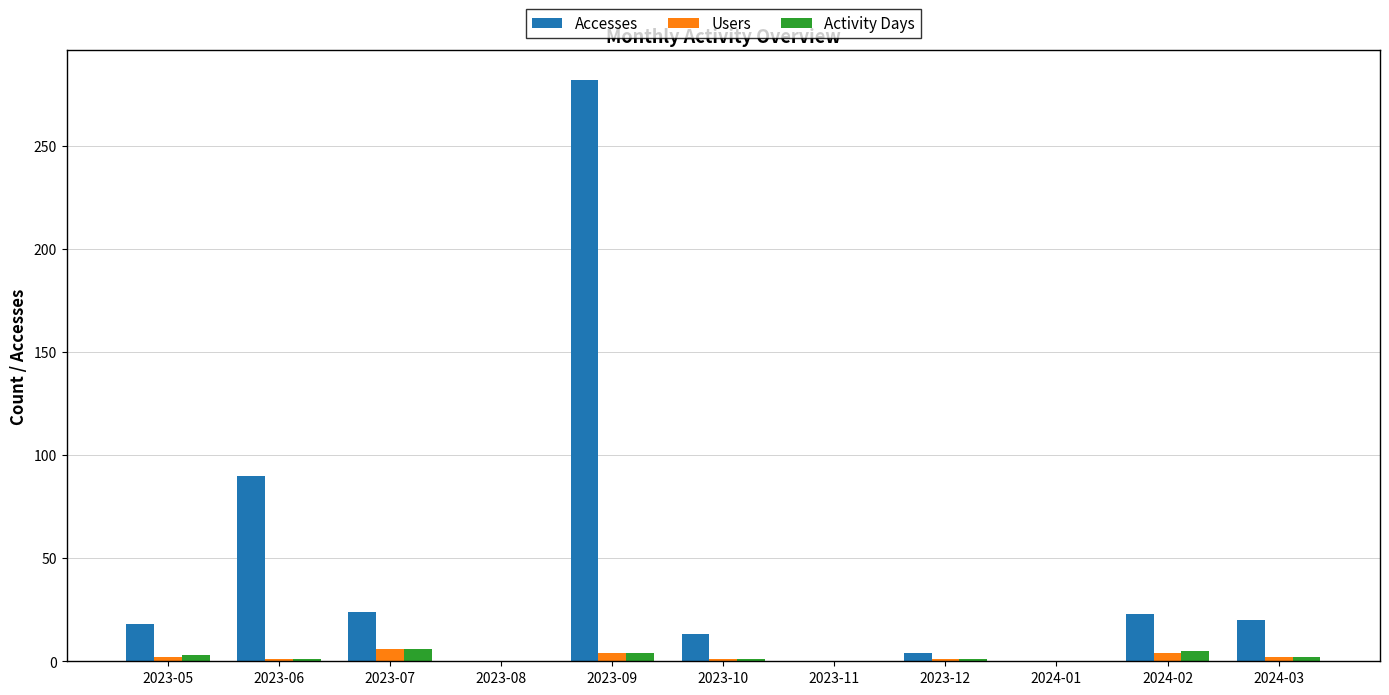

What is the maximum value for Users?

6